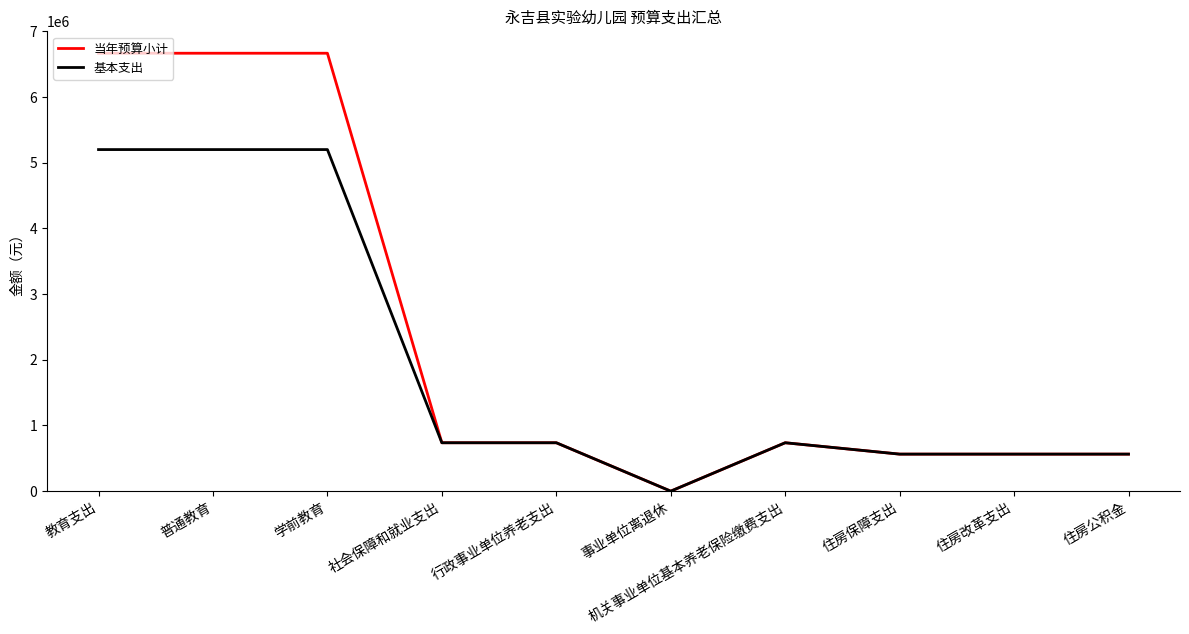

Is it true that 基本支出 equals 5200166.2 at 学前教育?

True